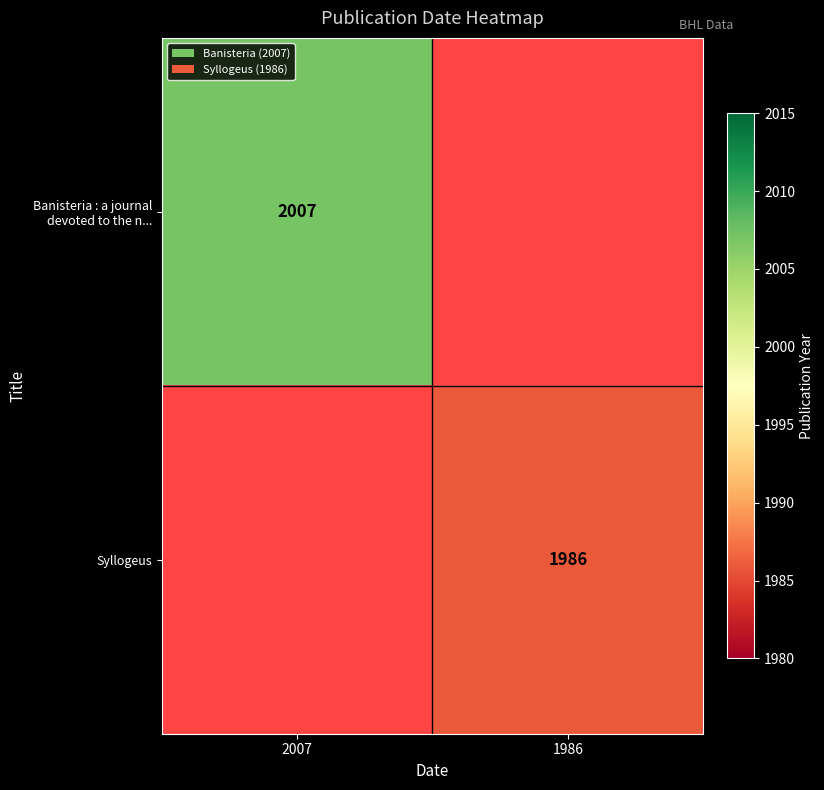

Is it true that Banisteria : a journal devoted to the n... equals 3024.9 at 2007?

False